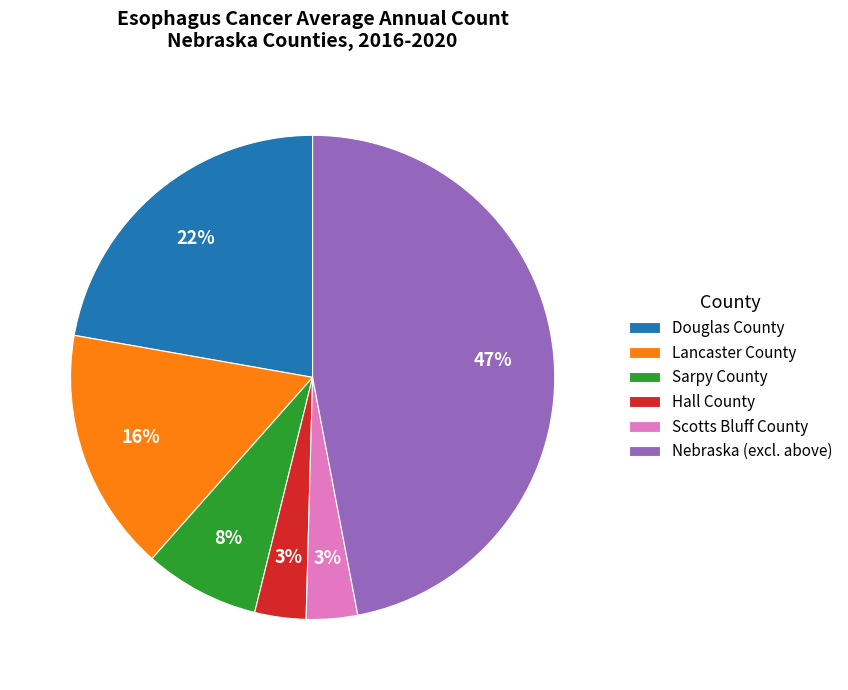

Which has a higher value, Scotts Bluff County or Lancaster County?

Lancaster County